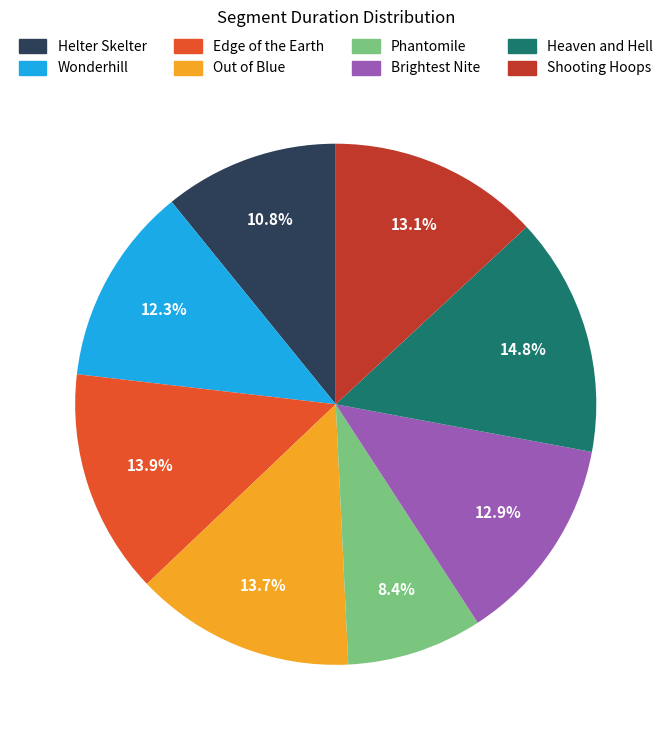

How many slices are in this pie chart?

8